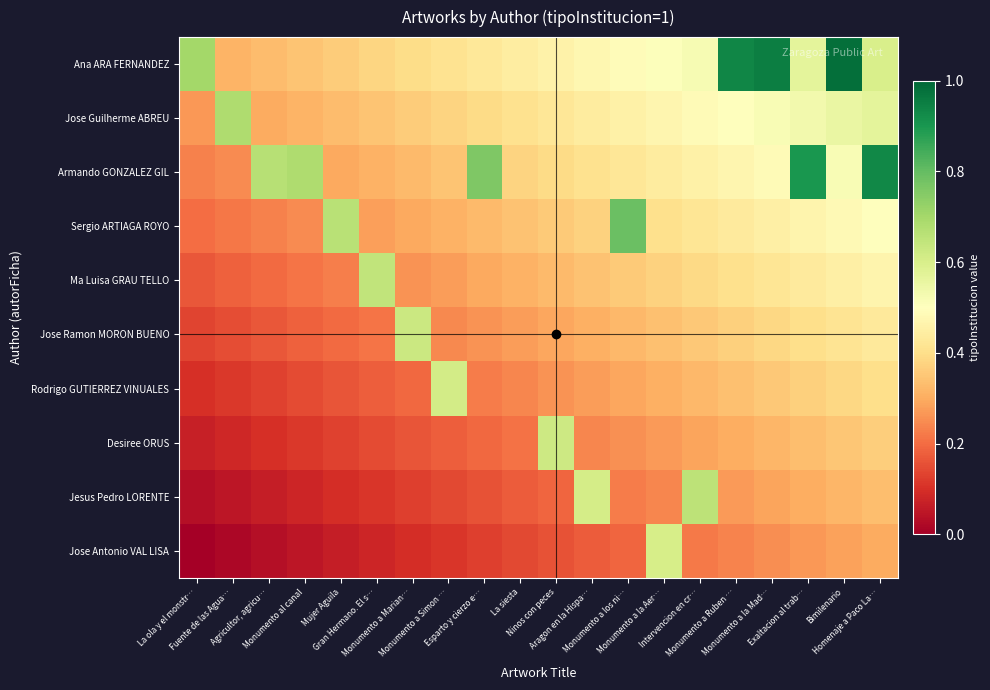

At how many categories does at least one series exceed 0?

20